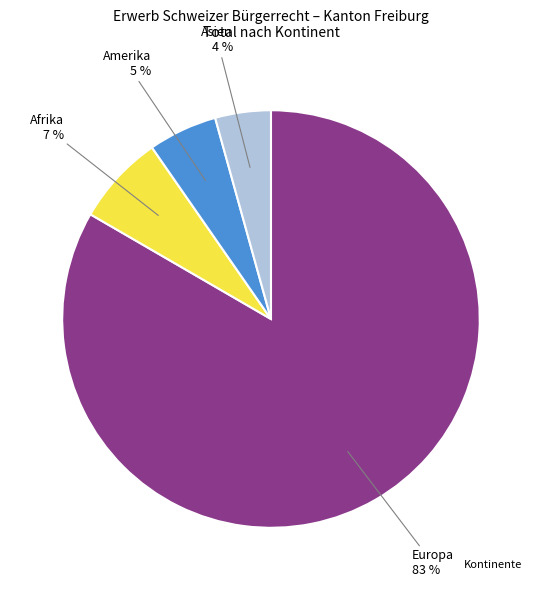

How many slices are in this pie chart?

4